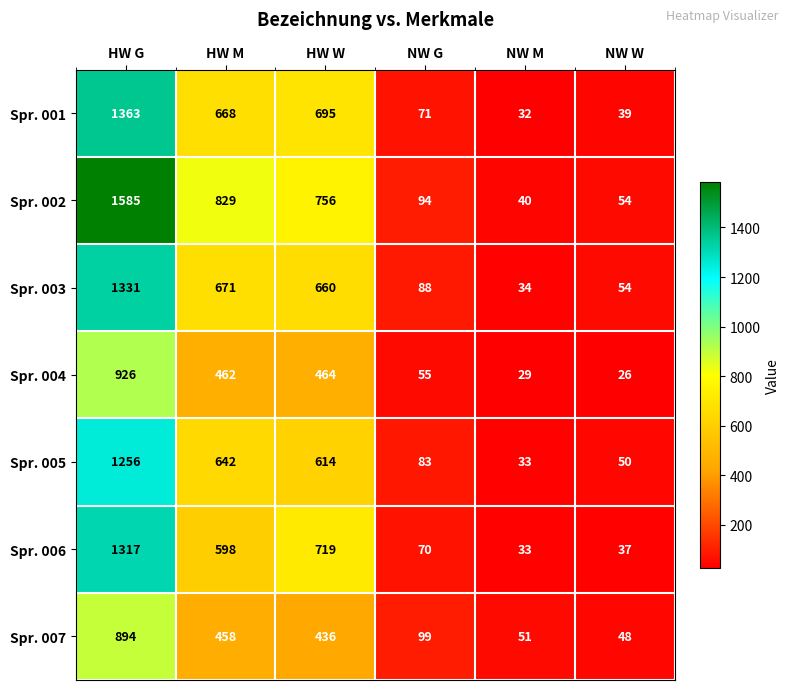

What is the difference between the highest and lowest values at NW W?

28